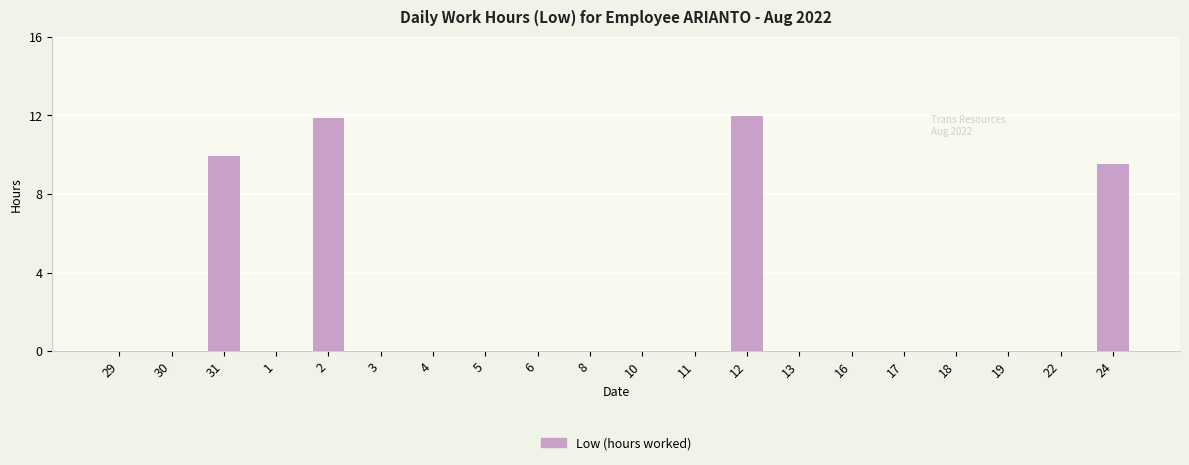

How many series are shown in this chart?

1